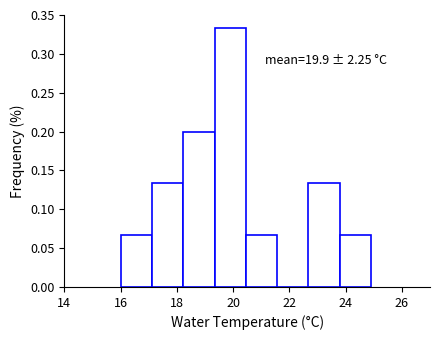

Over which range of the x-axis is the bar tallest?

19.4 to 20.4